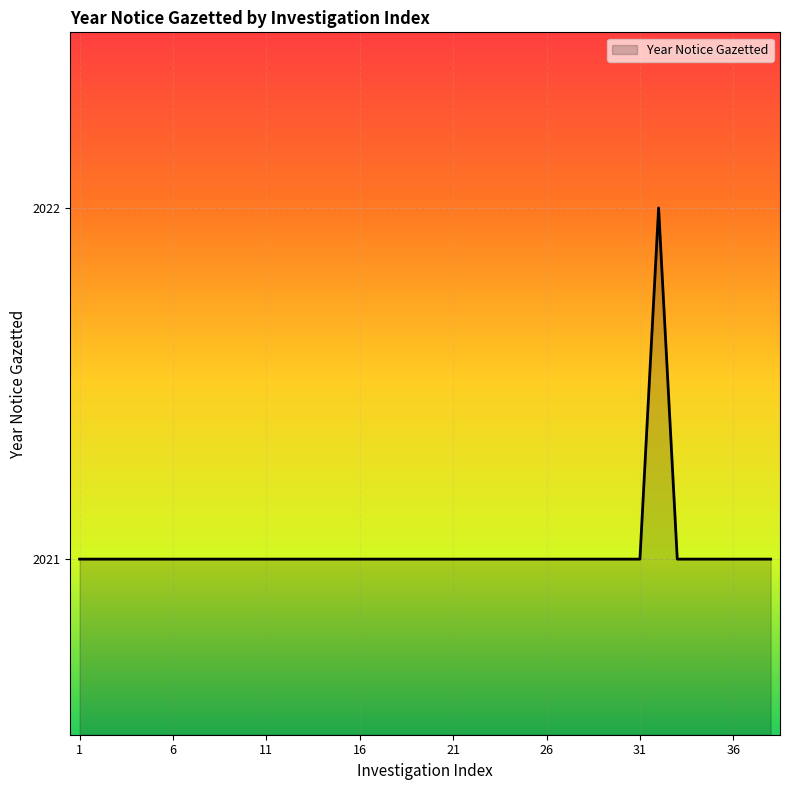

What is the minimum value shown in the chart?

2021